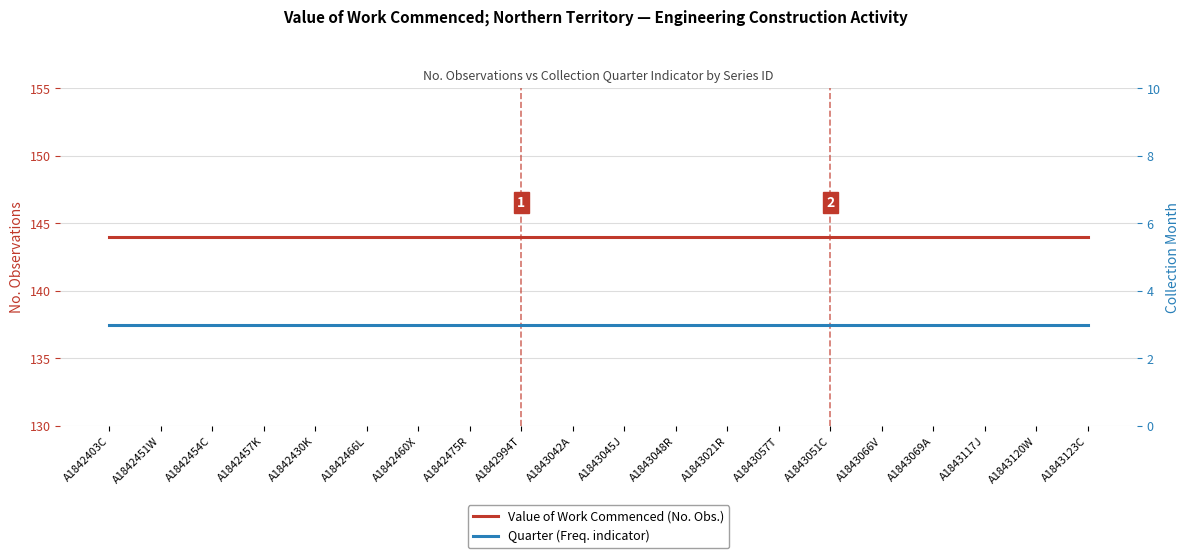

How many data points does each series have?

20